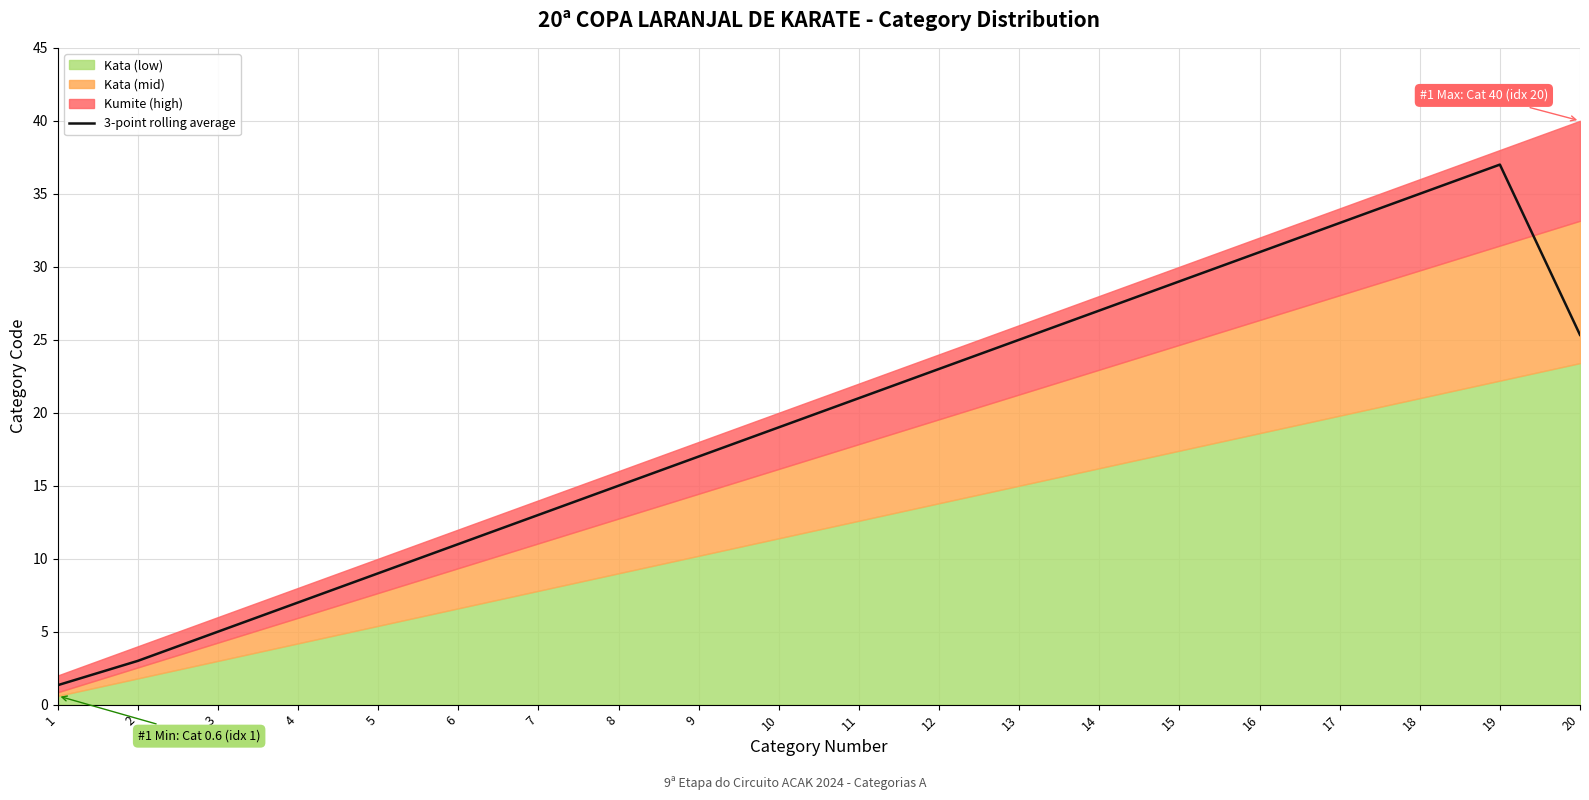

What is the difference between the second highest and second lowest values?

32.0